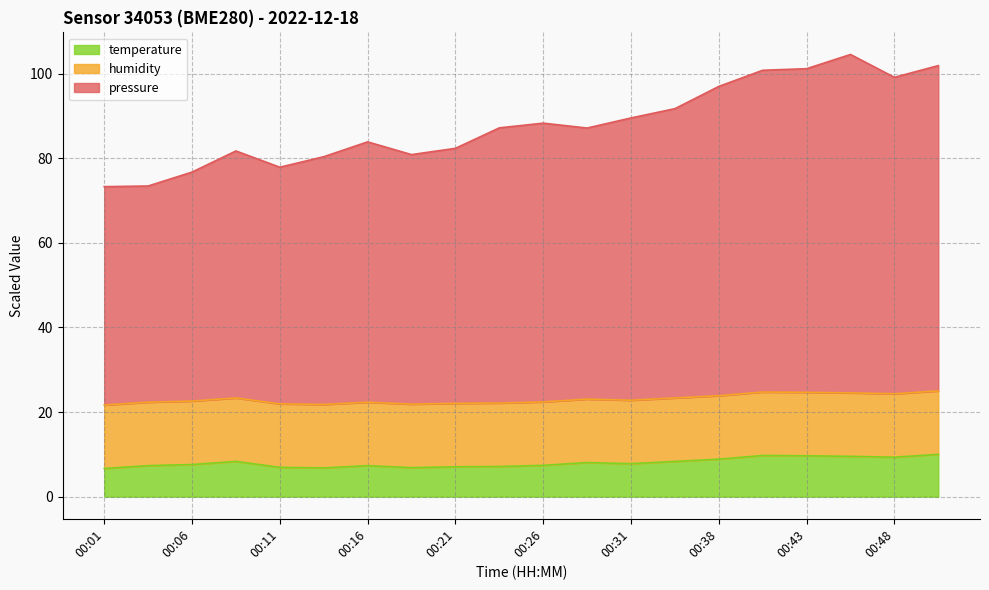

True or false: pressure and temperature cross at least once.

False